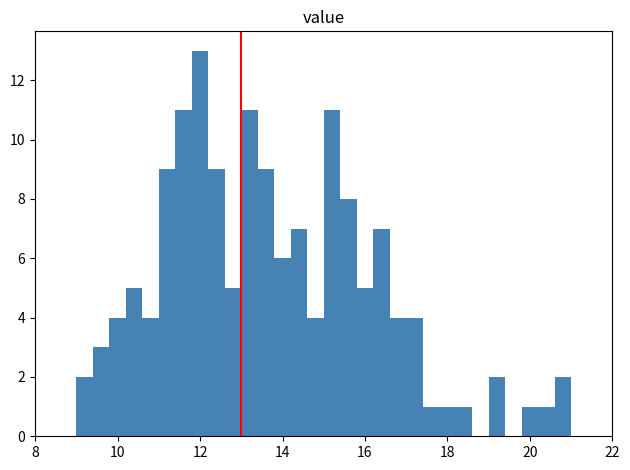

Read against the x-axis, roughly where is the centre of the tallest bar?

12.0